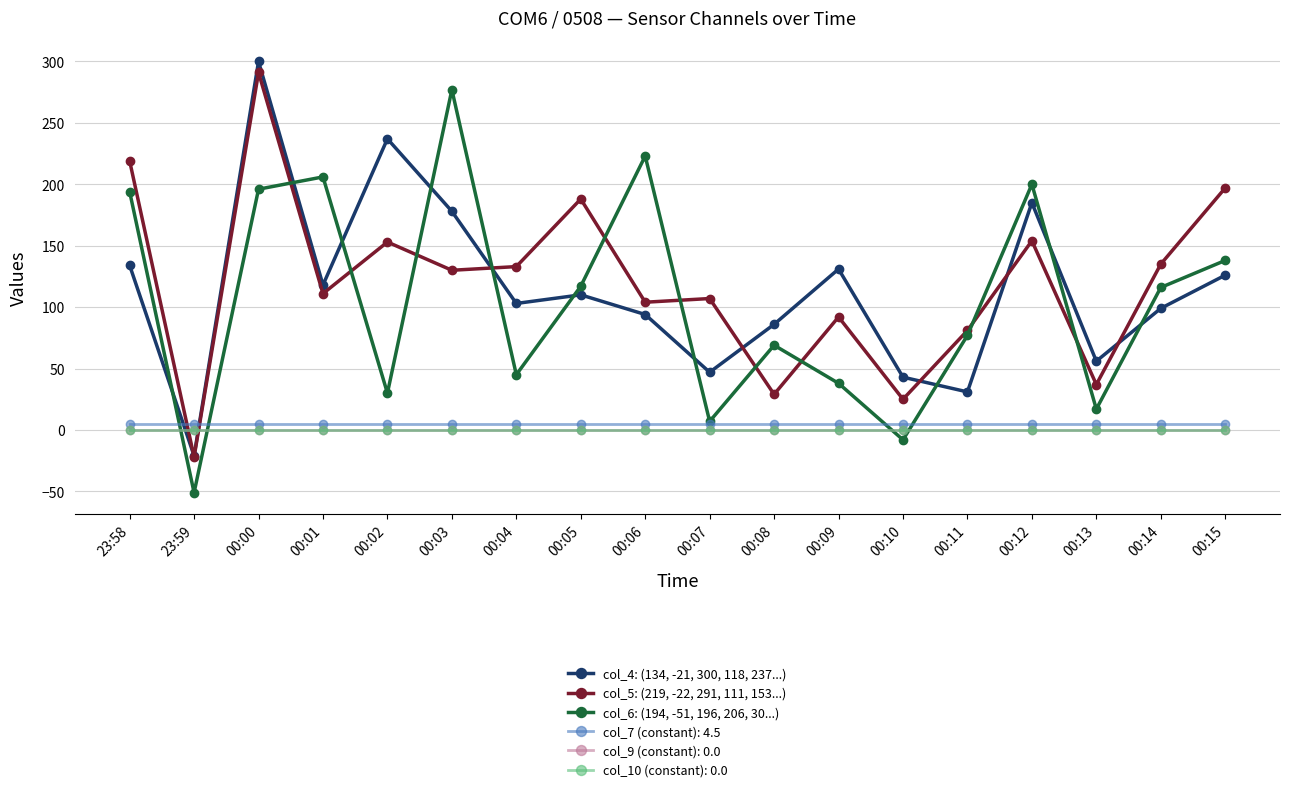

How many times do col_6: (194, -51, 196, 206, 30...) and col_5: (219, -22, 291, 111, 153...) cross each other?

10